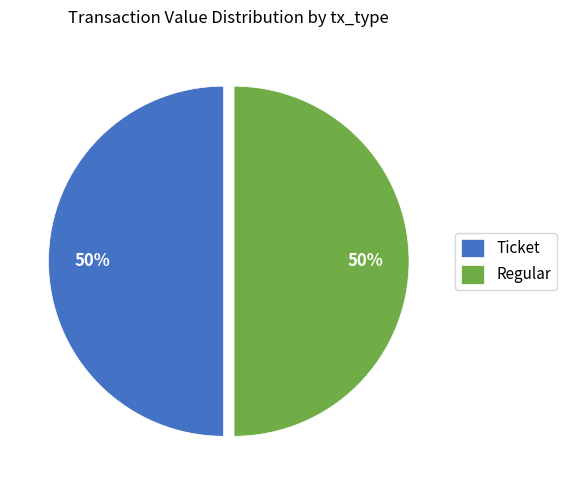

To the nearest percent, what is the combined percentage of Ticket and Regular?

100%